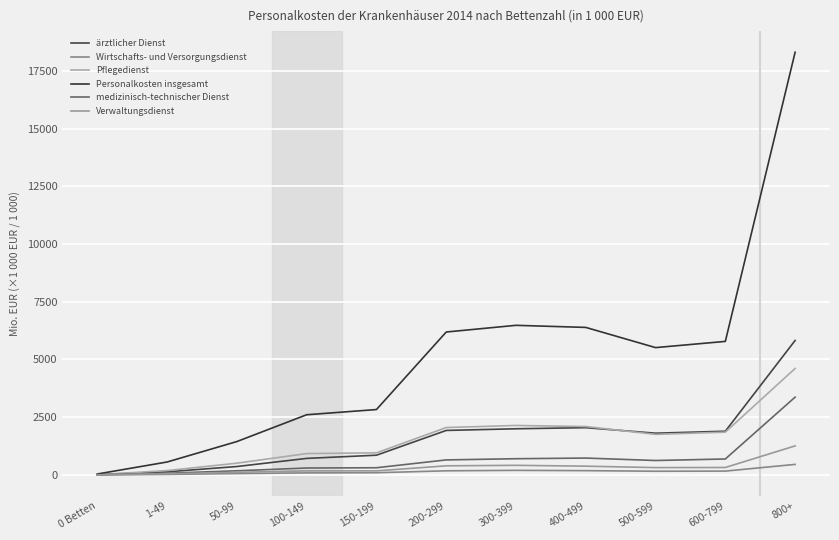

Which series has the largest range (max minus min)?

Personalkosten insgesamt